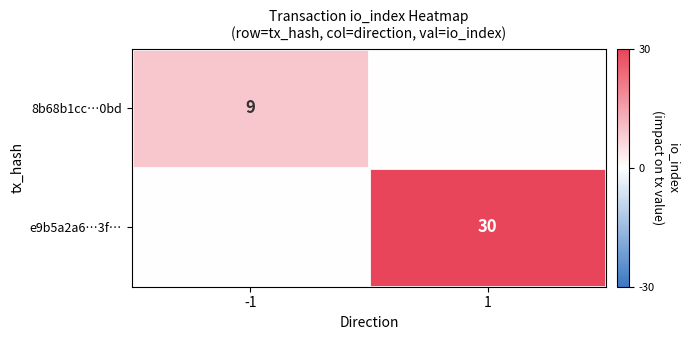

The e9b5a2a6…3f… series shows 30 at 1. True or false?

True